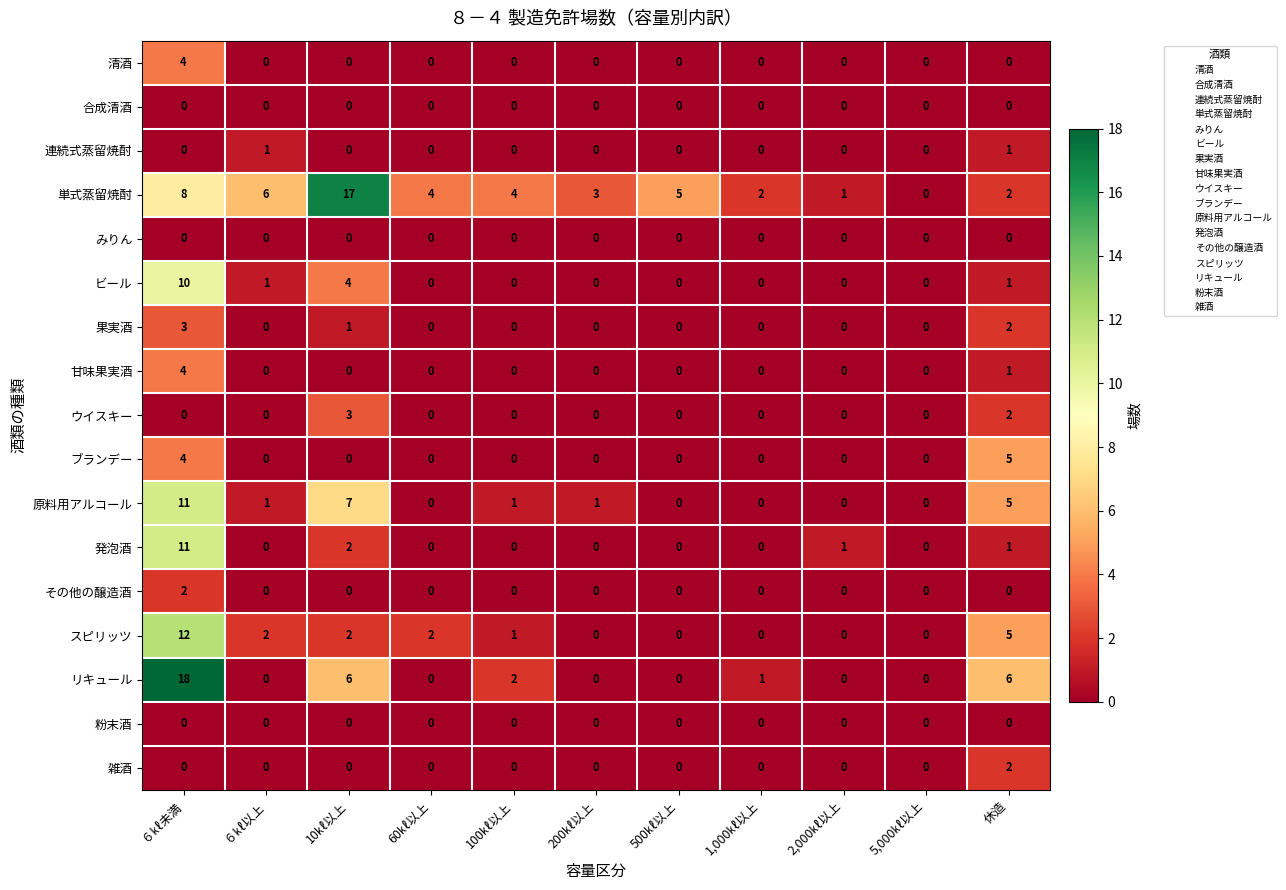

At which category is the sum across all series the highest?

６㎘未満